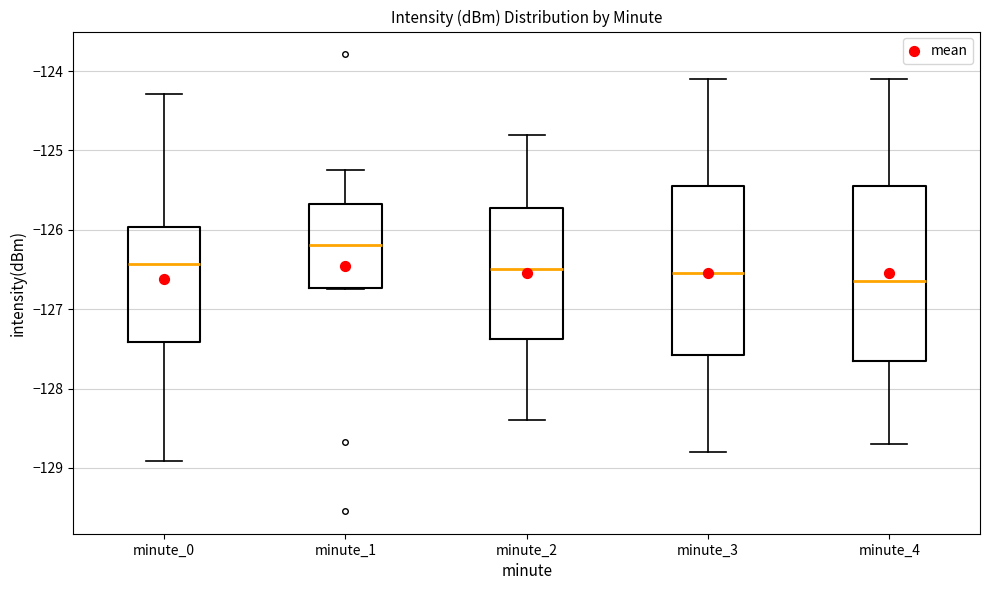

Reading left to right, transcribe this box plot: for each box, give where its median line is, the range the box spans, and where its two whiskers end, as read against the y-axis. The values are not printed on the chart, so give them approximately, as read against the axis.

minute_0: median -126.4, box -127.4 to -126.0, whiskers -128.9 to -124.3
minute_1: median -126.2, box -126.7 to -125.7, whiskers -126.8 to -125.2
minute_2: median -126.5, box -127.4 to -125.7, whiskers -128.4 to -124.8
minute_3: median -126.5, box -127.6 to -125.4, whiskers -128.8 to -124.1
minute_4: median -126.6, box -127.6 to -125.4, whiskers -128.7 to -124.1